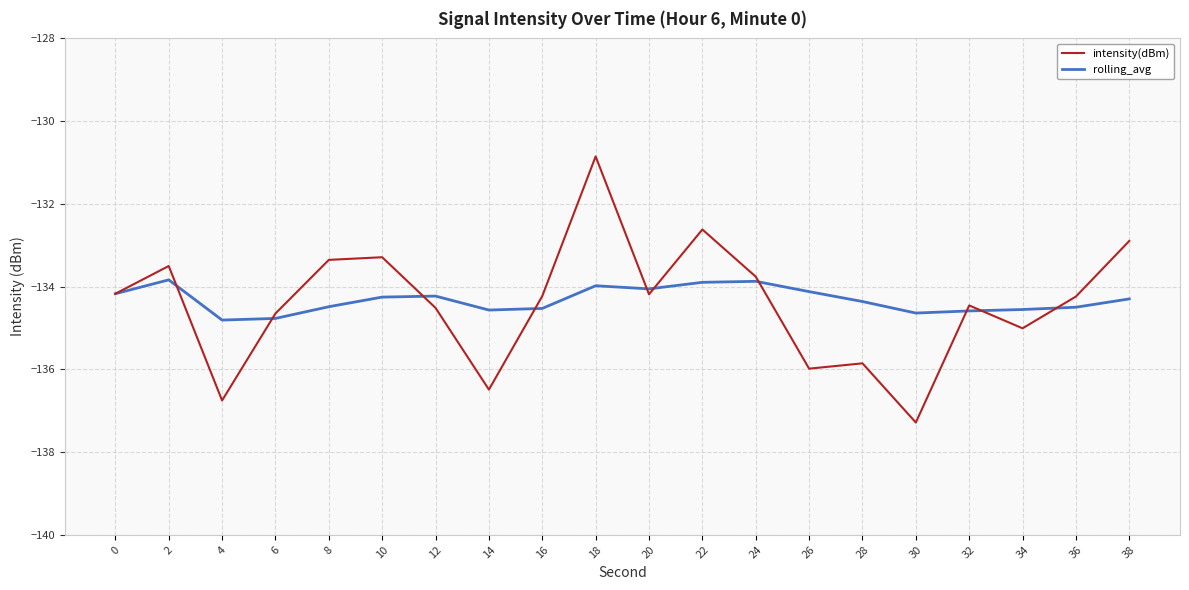

Is it true that rolling_avg equals -186.8 at 34?

False